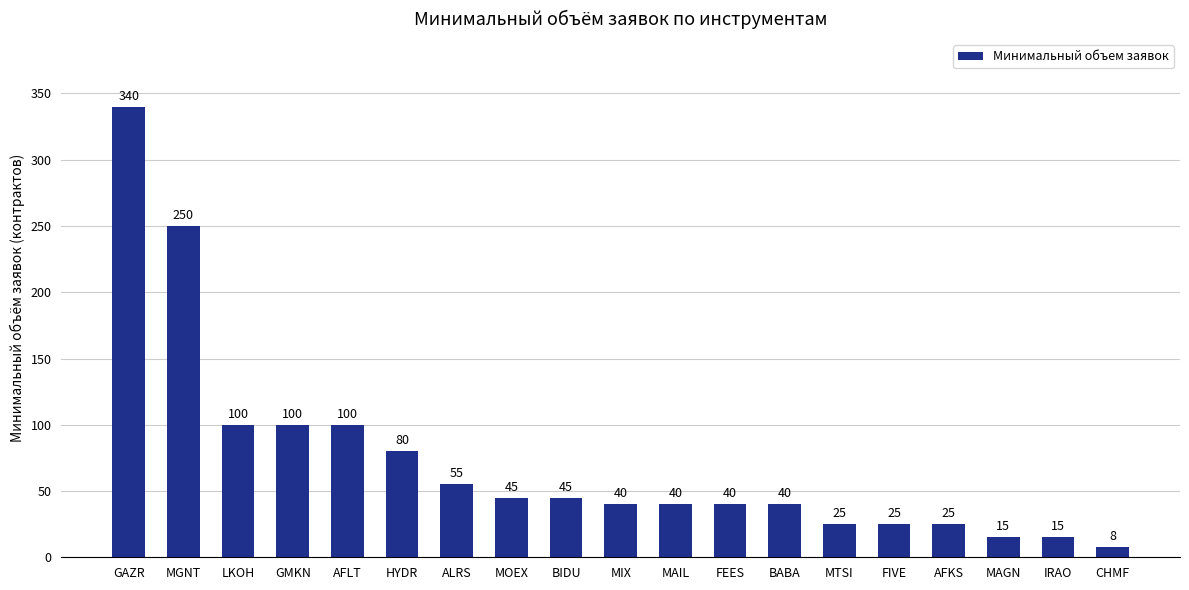

What is the maximum value shown in the chart?

340